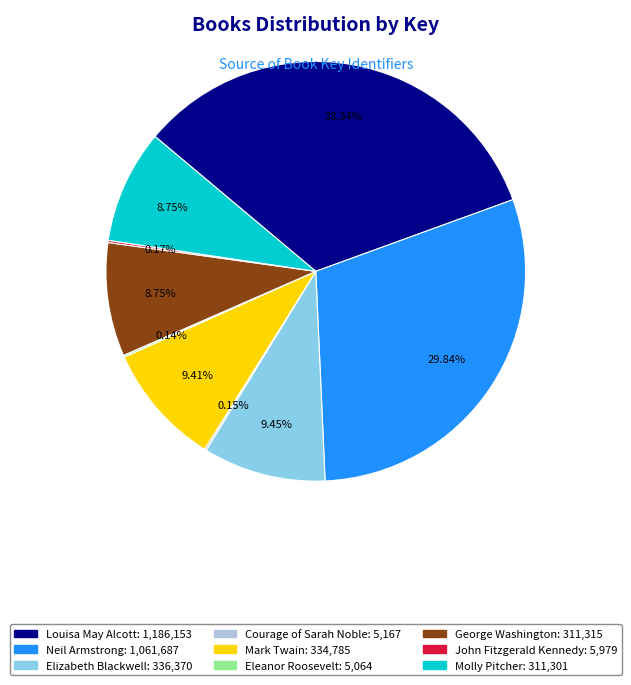

Do Elizabeth Blackwell and Neil Armstrong together represent more than half of the pie?

No